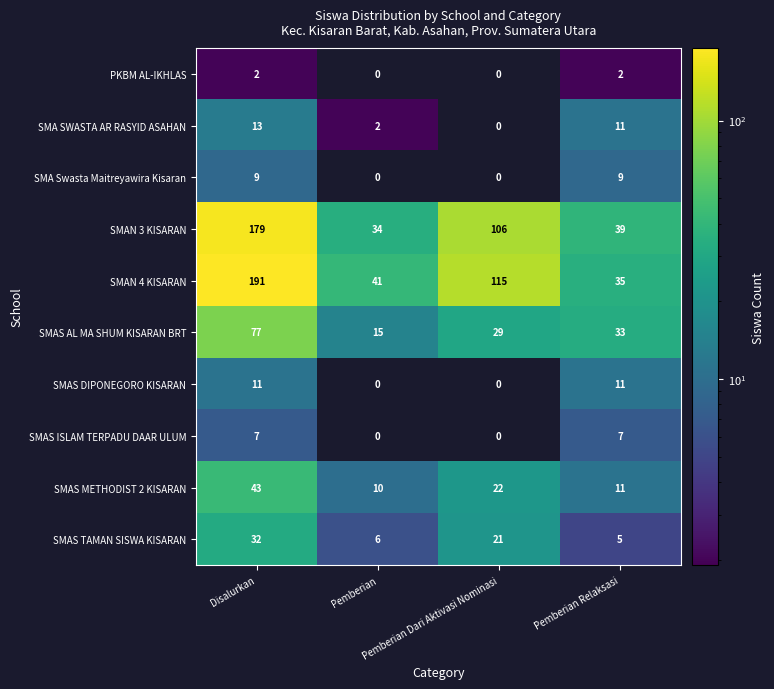

What is the total value across all series at Pemberian?

108